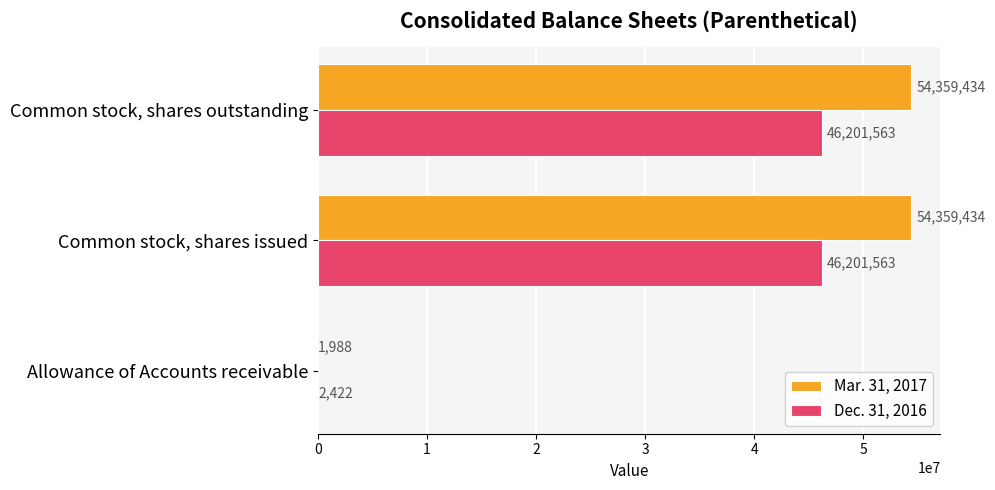

Between Allowance of Accounts receivable and Common stock, shares issued, which series saw the biggest shift?

Mar. 31, 2017